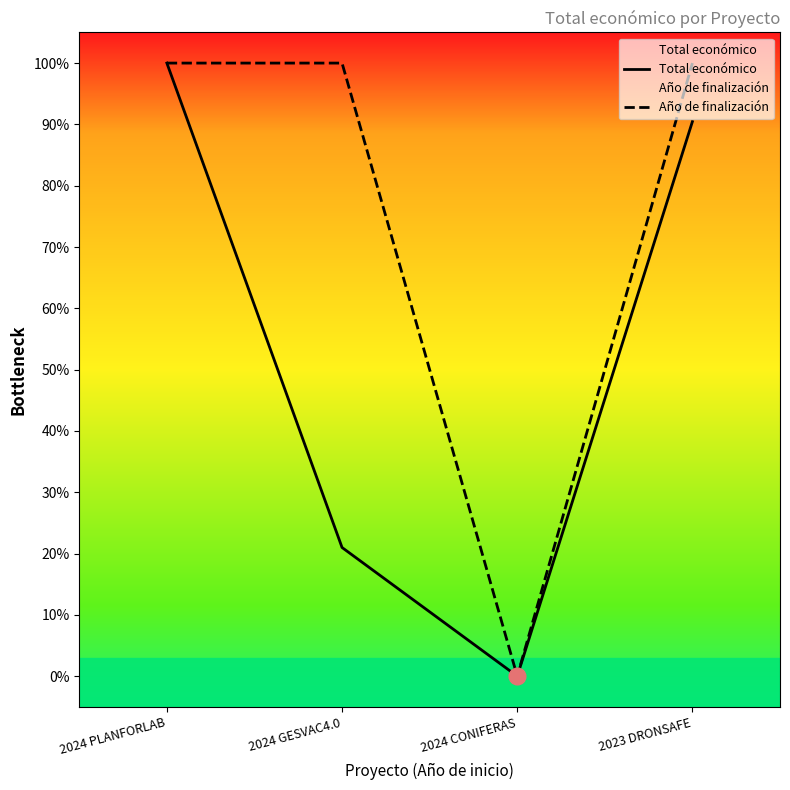

Rank the categories by Año de finalización value from highest to lowest.

2024 PLANFORLAB, 2024 GESVAC4.0, 2023 DRONSAFE, 2024 CONIFERAS